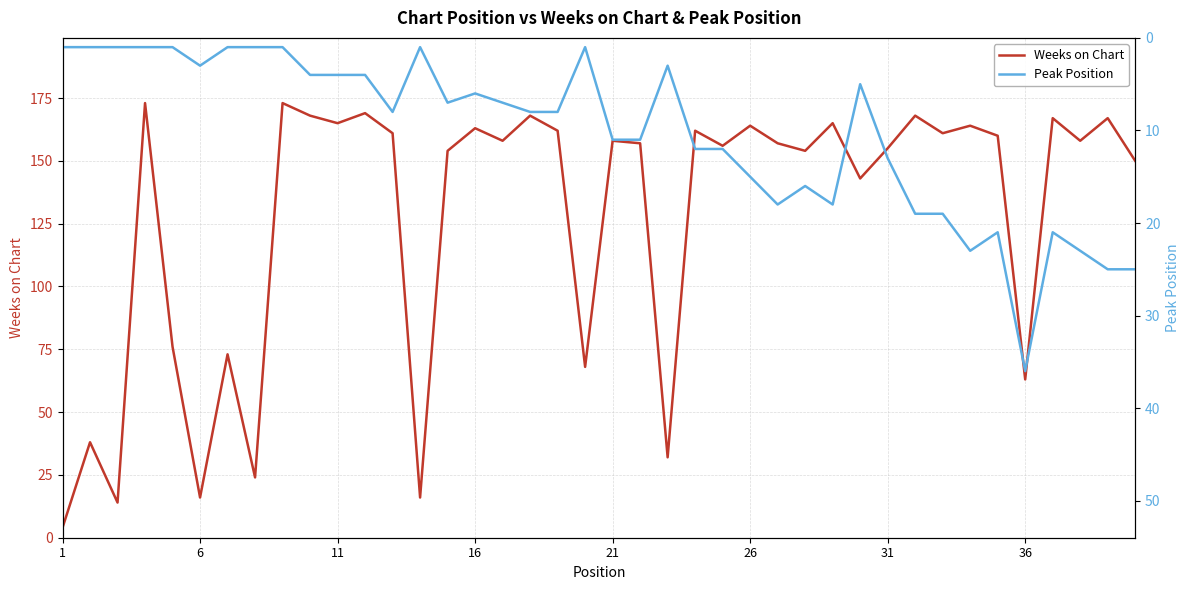

What is the sum of all Weeks on Chart values?

5104